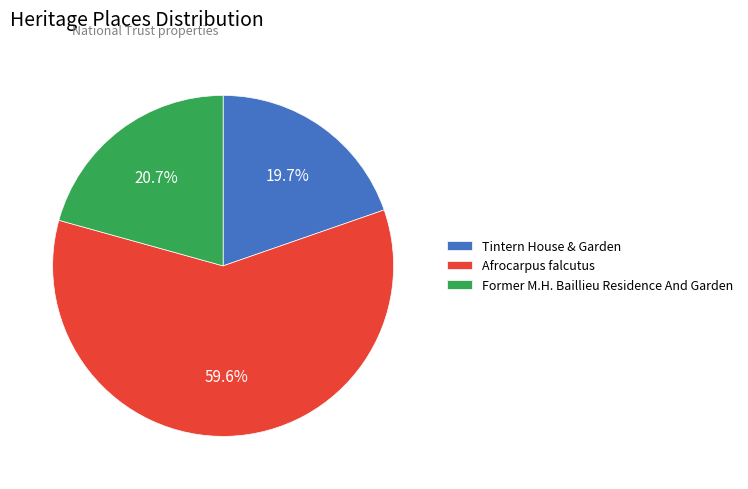

Approximately how many times larger is the value at Former M.H. Baillieu Residence And Garden compared to Afrocarpus falcutus?

0.3